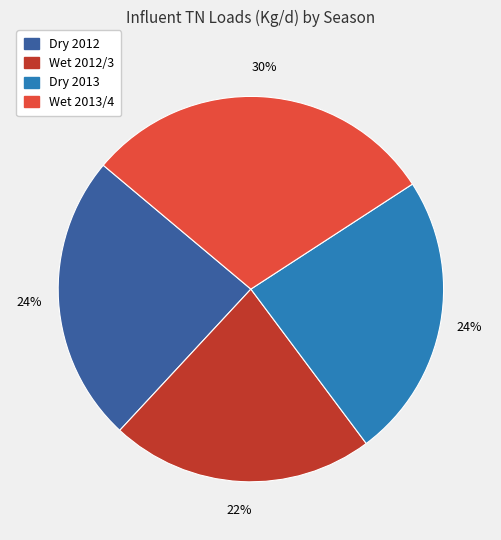

Does Dry 2013 represent more than half of the total?

No